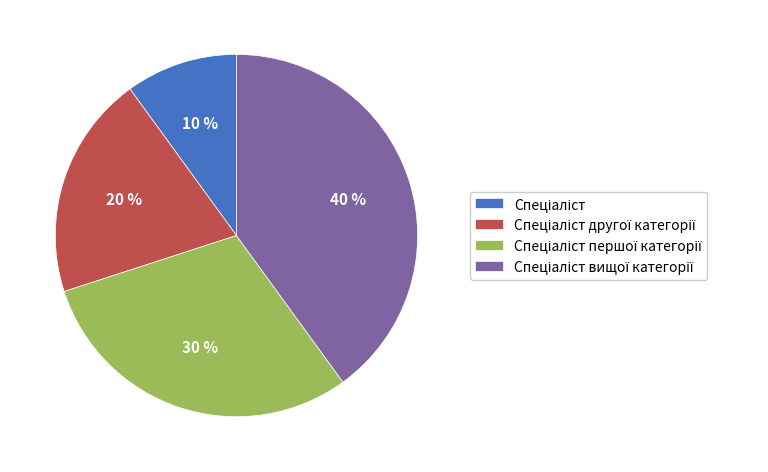

To the nearest percent, what is the difference between the largest and smallest slice percentages?

30%